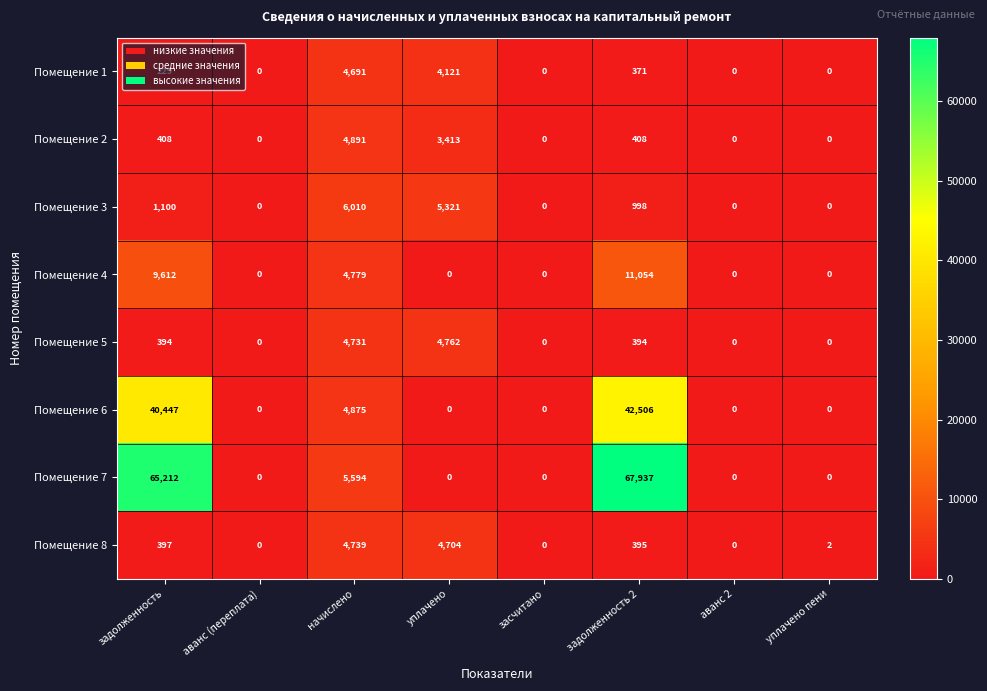

Rank the series by their maximum value, from highest to lowest.

Помещение 7, Помещение 6, Помещение 4, Помещение 3, Помещение 2, Помещение 5, Помещение 8, Помещение 1